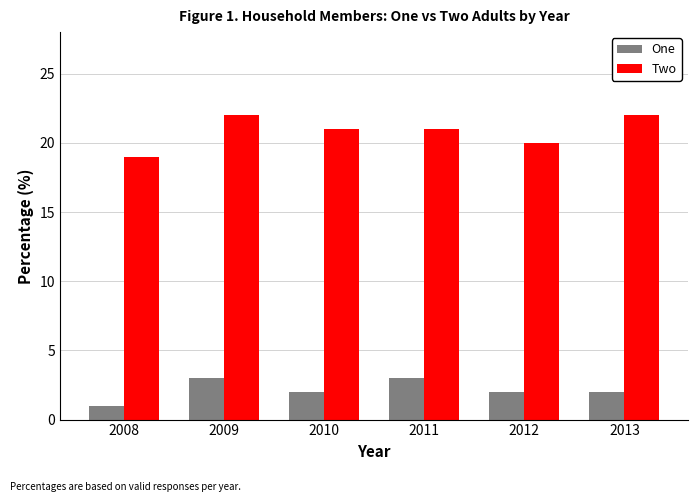

At how many categories does at least one series exceed 14?

6